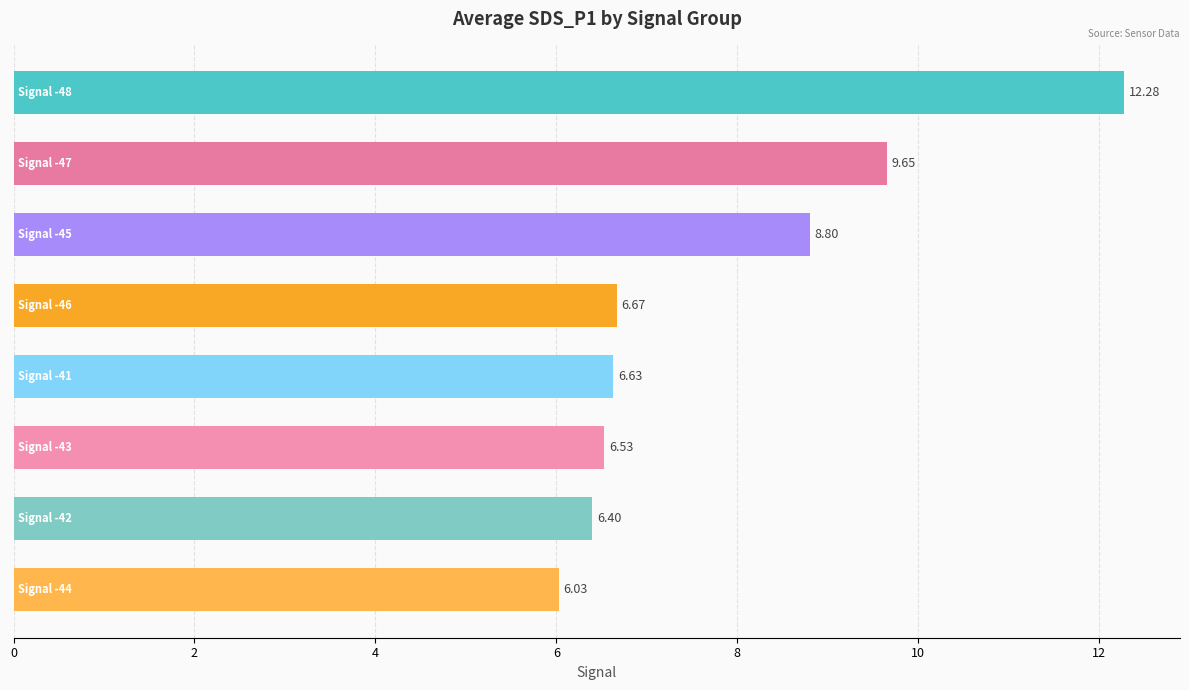

What is the sum of all values?

63.0